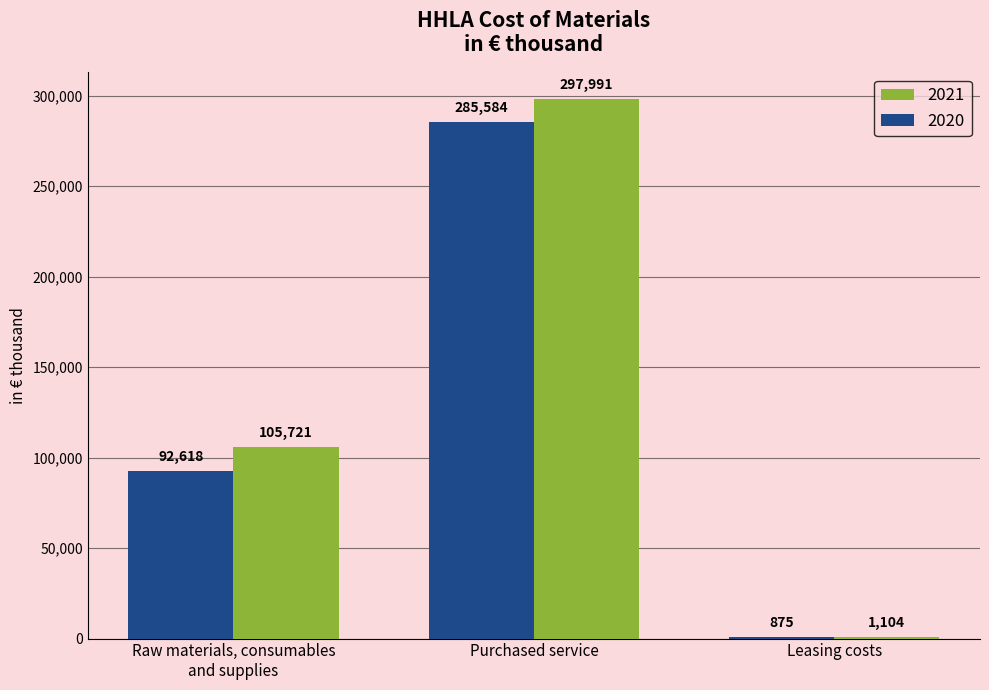

What is the highest value of the 2020 series?

285584